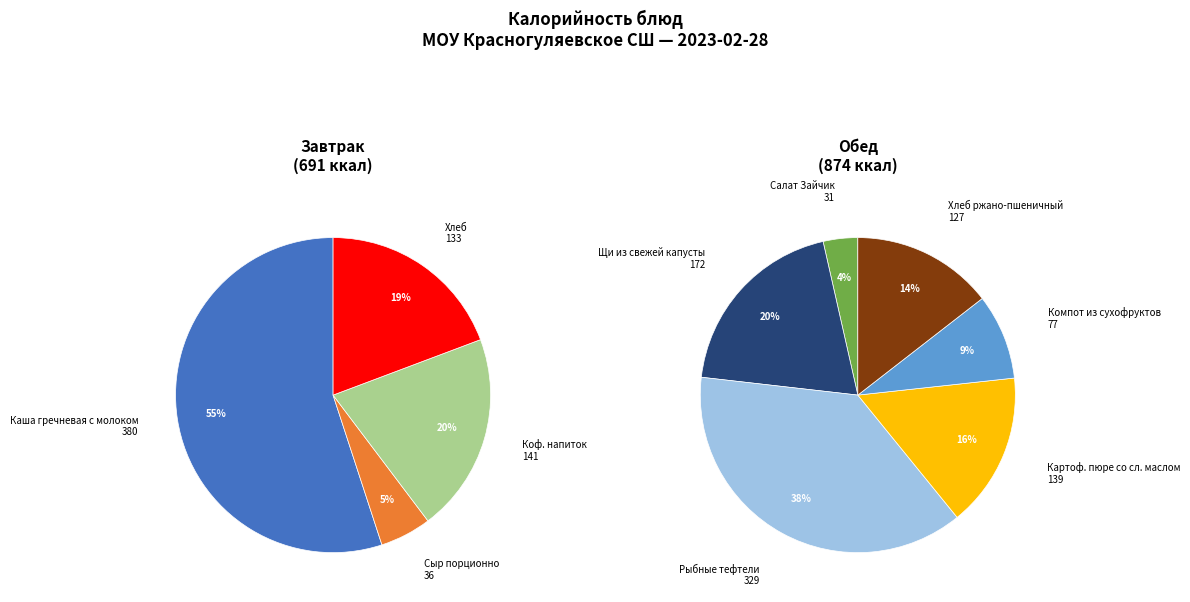

Count the number of slices in the pie.

10